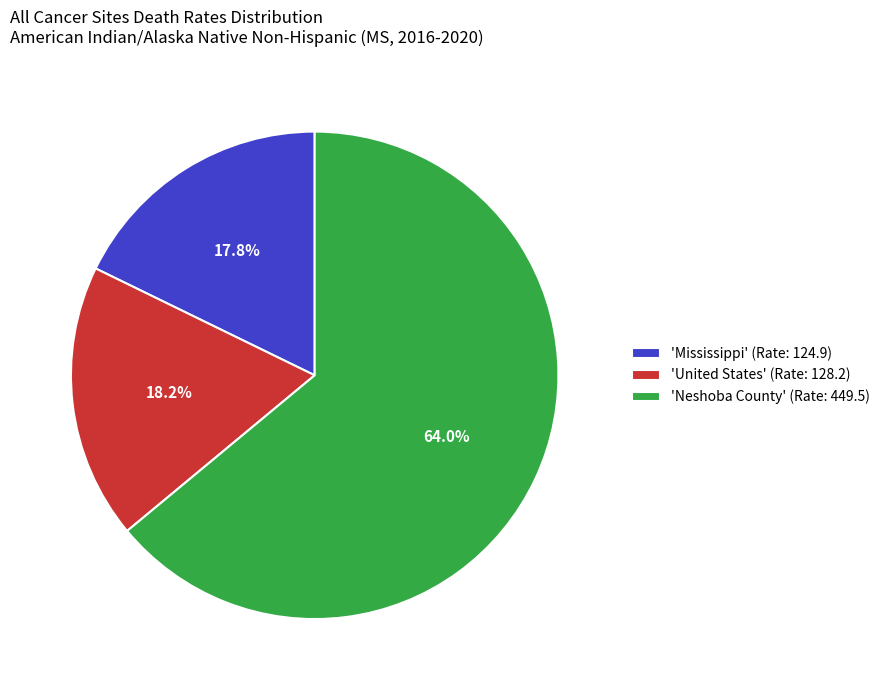

Which slice represents more than half of the pie?

'Neshoba County' (Rate: 449.5)